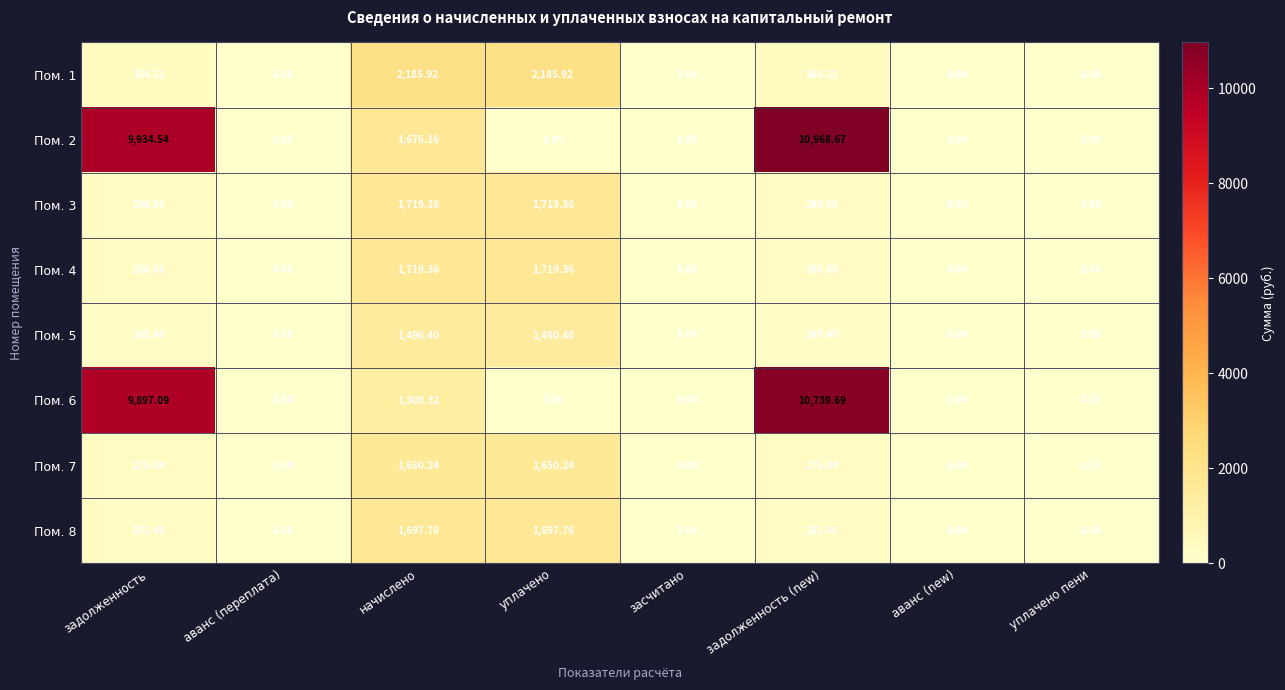

Is the value of Пом. 7 at уплачено пени greater than the value of Пом. 6 at начислено?

No